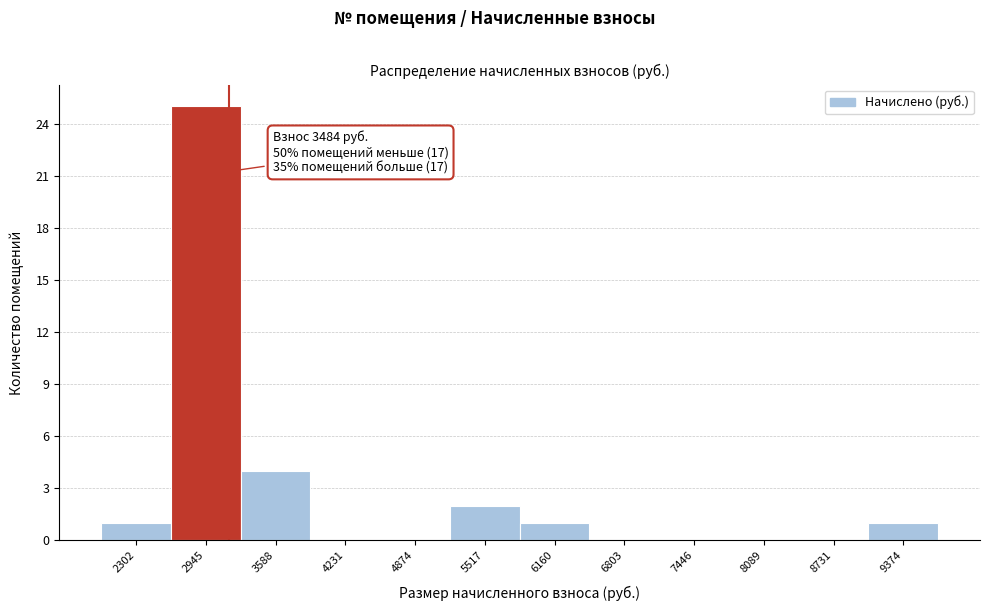

Reading left to right, what are all the values shown in this chart?

2302=1	2945=25	3588=4	4231=0	4874=0	5517=2	6160=1	6803=0	7446=0	8089=0	8731=0	9374=1